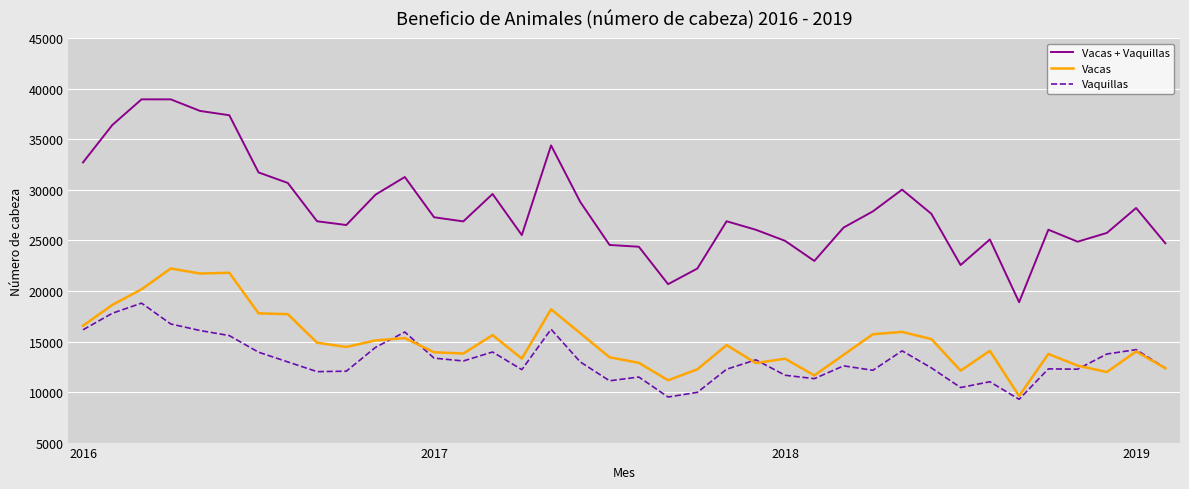

True or false: Vacas and Vacas + Vaquillas intersect in this chart.

False